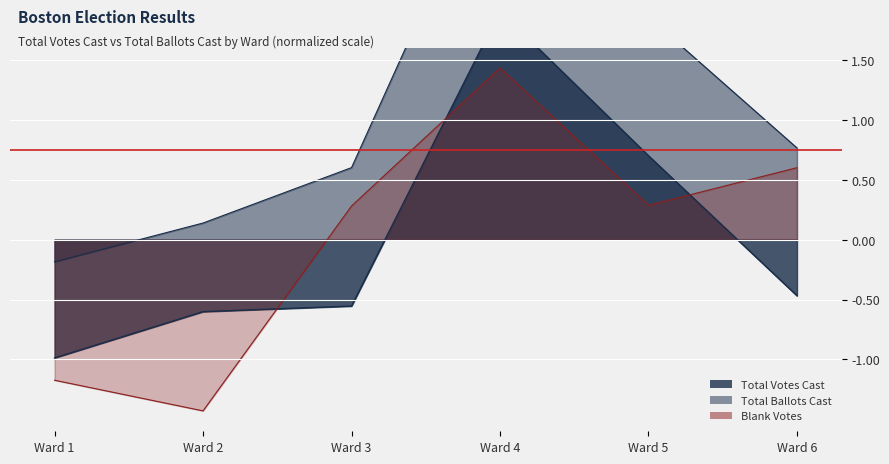

True or false: Blank Votes has more than 0 points higher than both neighbors.

True